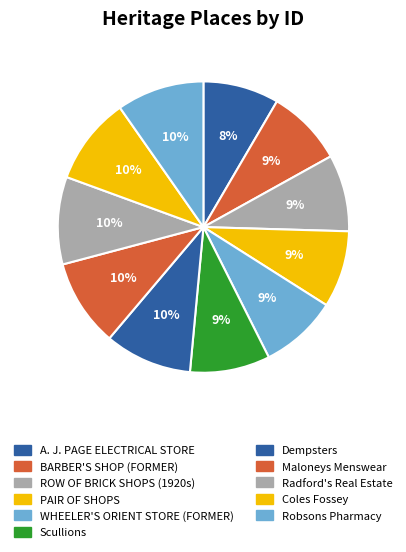

To the nearest percent, what is the average slice percentage?

9%